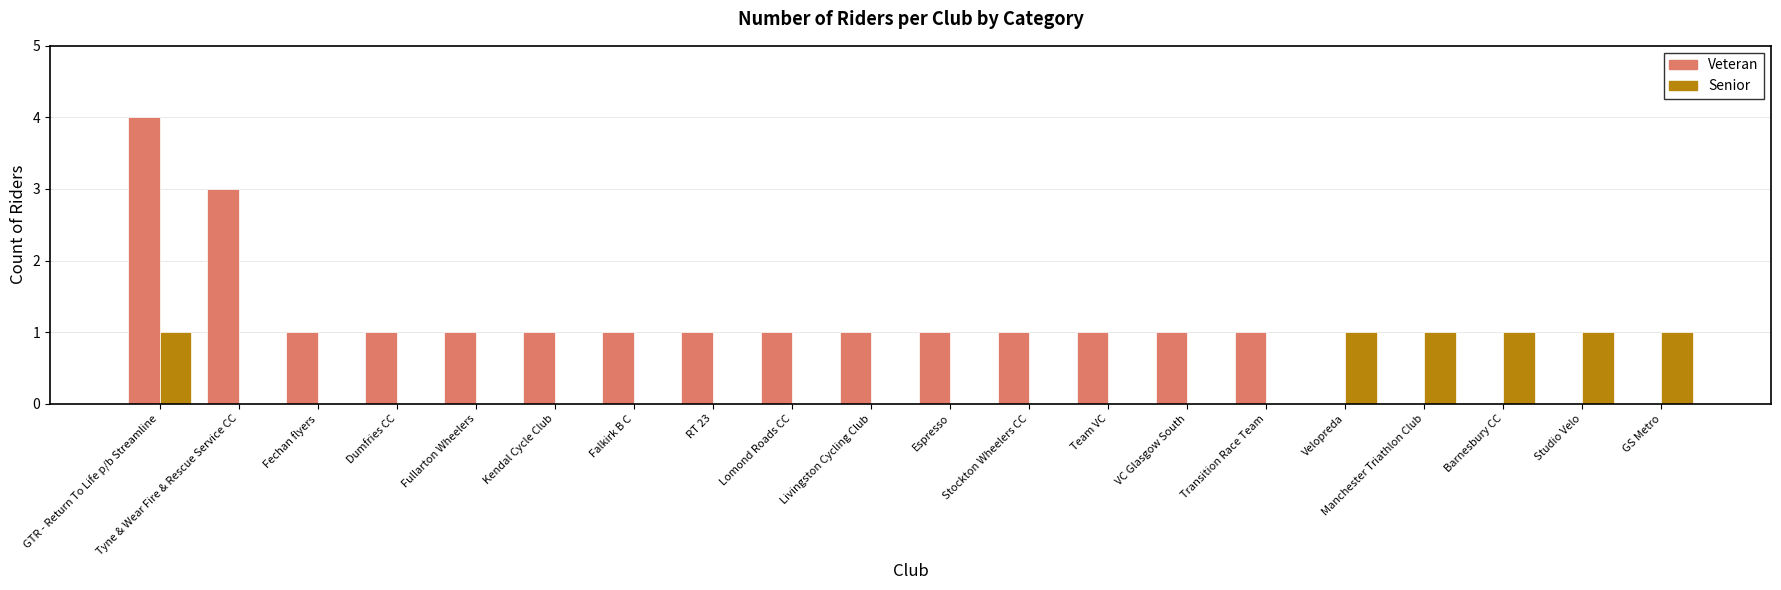

What is the sum of all Senior values?

6